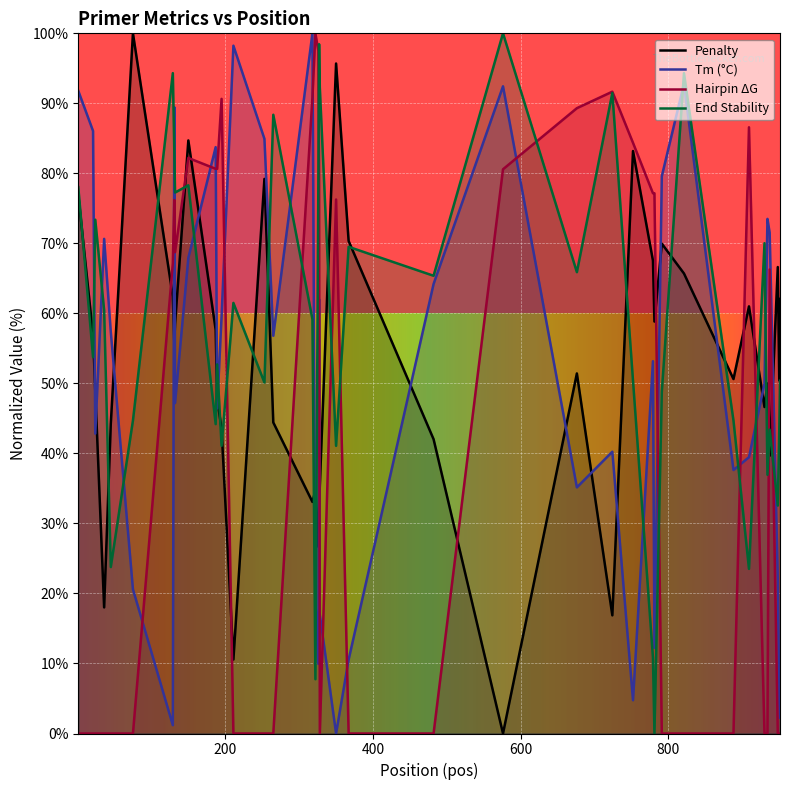

Which series has the largest total across all categories?

End Stability